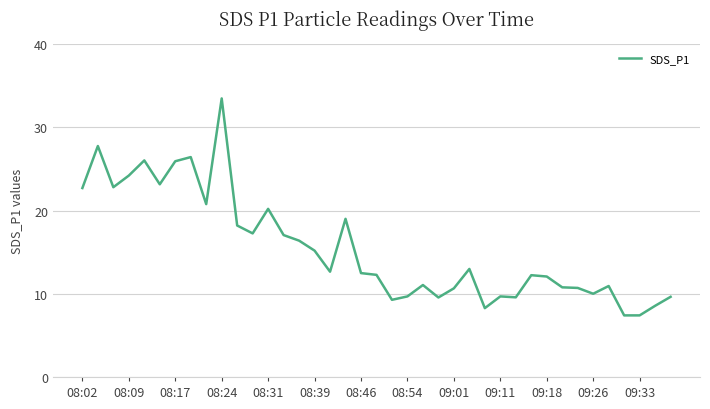

What is the smallest value displayed?

7.4